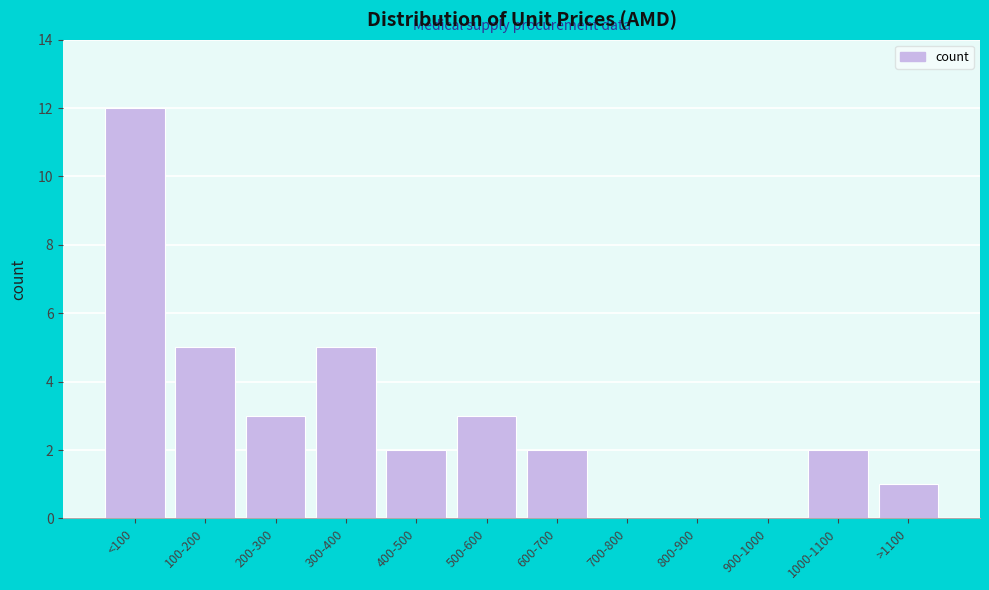

Reading left to right, what are all the values shown in this chart?

<100=12	100-200=5	200-300=3	300-400=5	400-500=2	500-600=3	600-700=2	700-800=0	800-900=0	900-1000=0	1000-1100=2	>1100=1